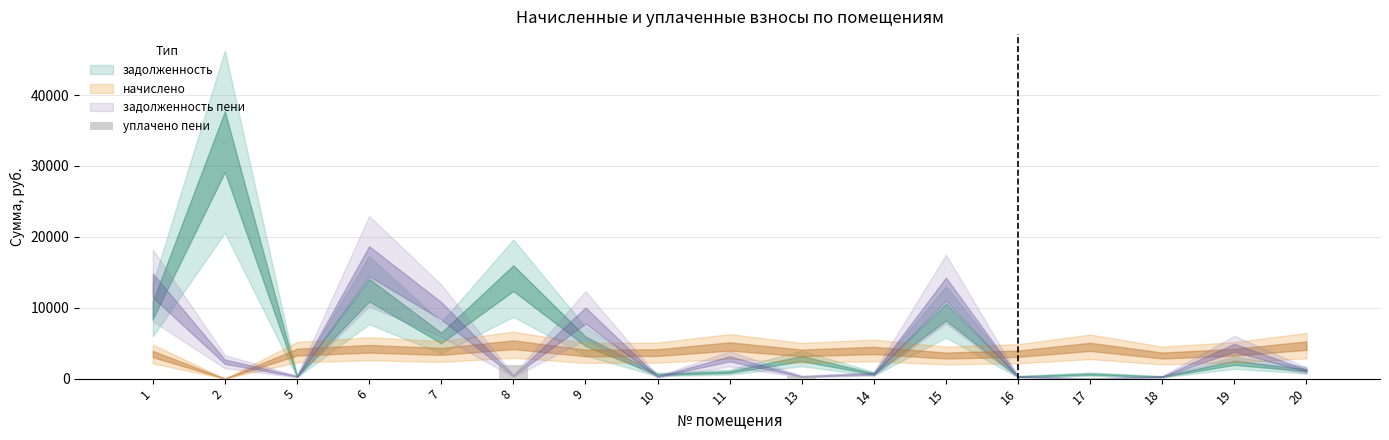

What is the change in value from 8 to 14?

-1858.7